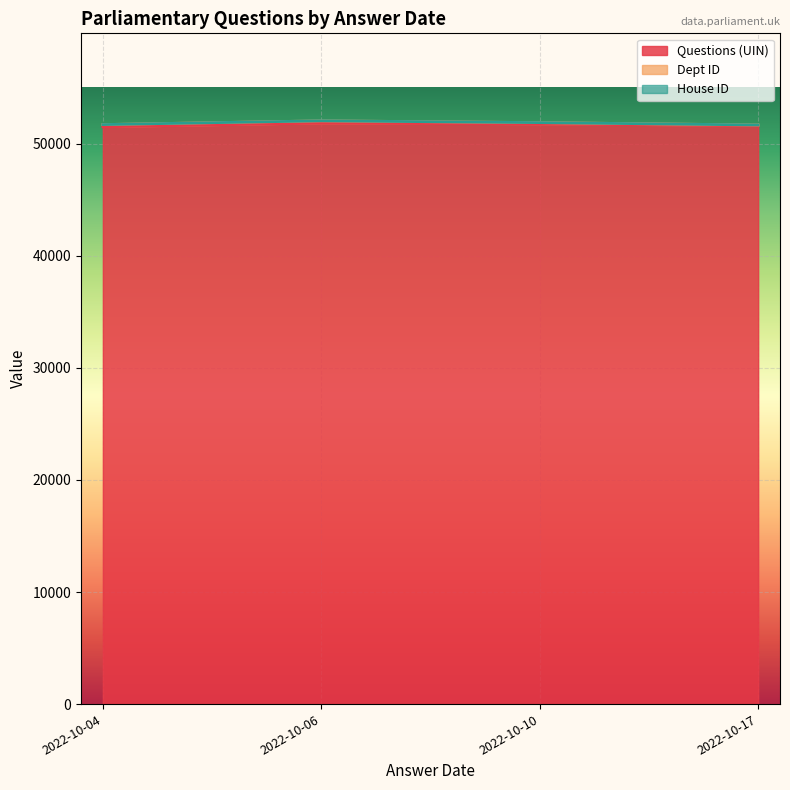

Which series has the largest total across all categories?

Questions (UIN)